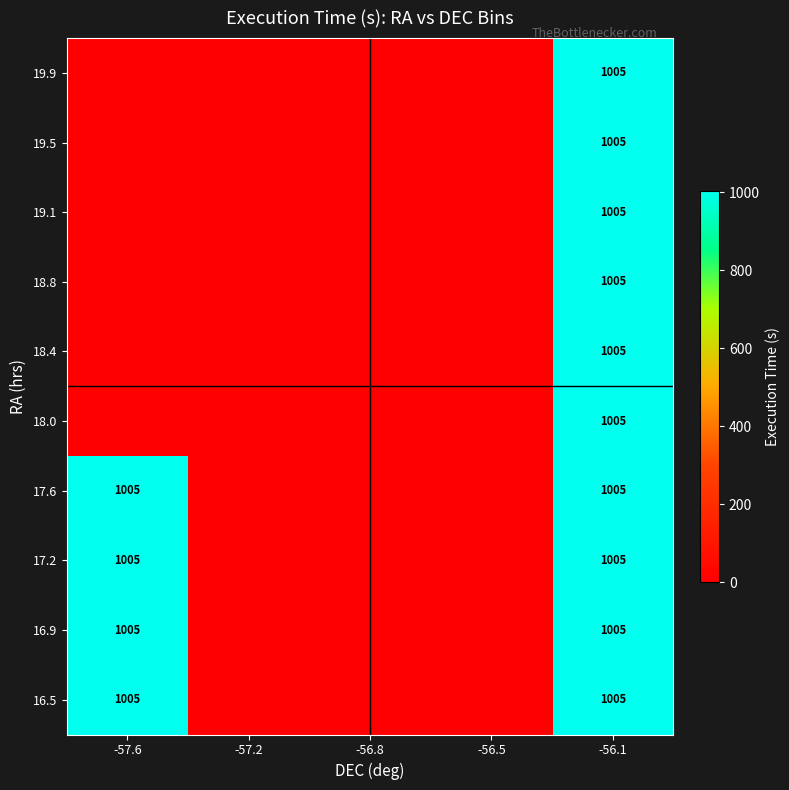

At which category does the chart reach its minimum across all series?

-57.2